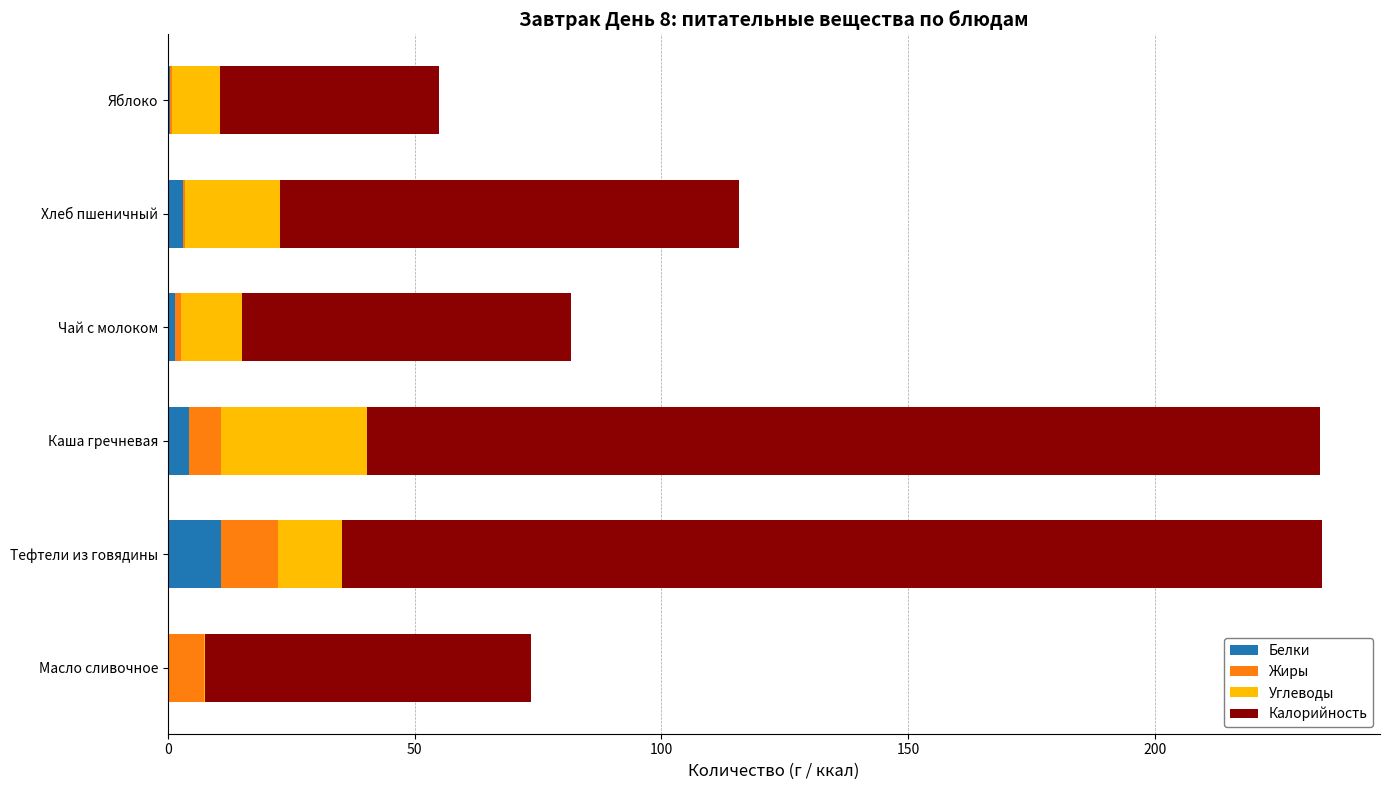

At which label does Белки reach its peak?

Тефтели из говядины